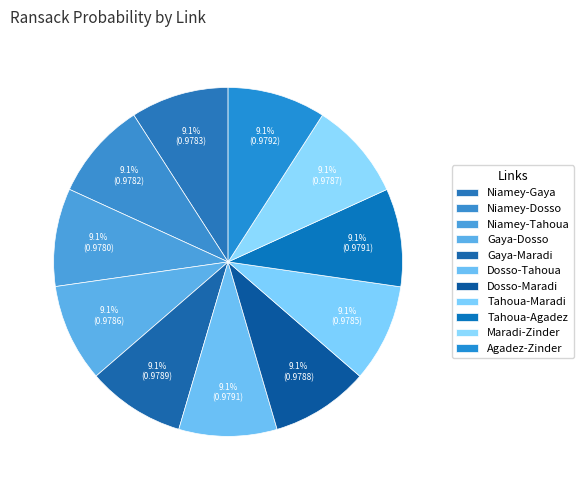

What portion of the pie excludes Dosso-Tahoua?

90.9%